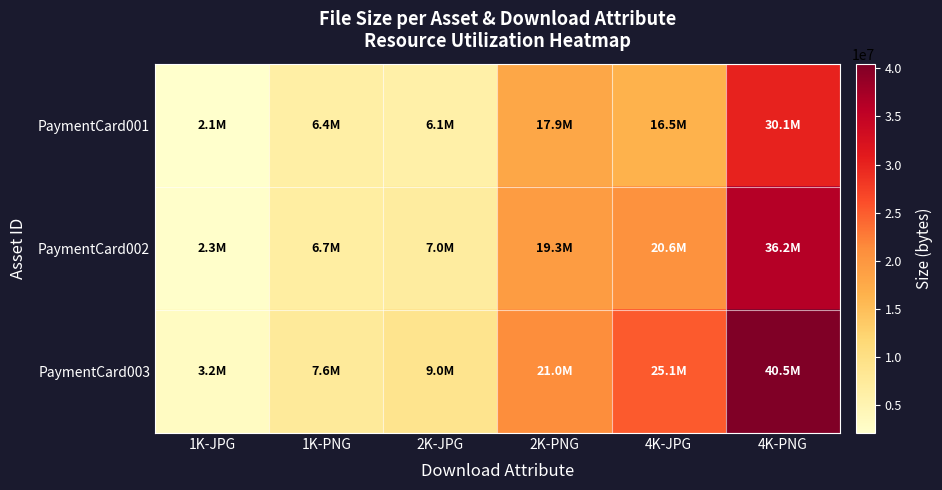

How many categories are shown in the chart?

6